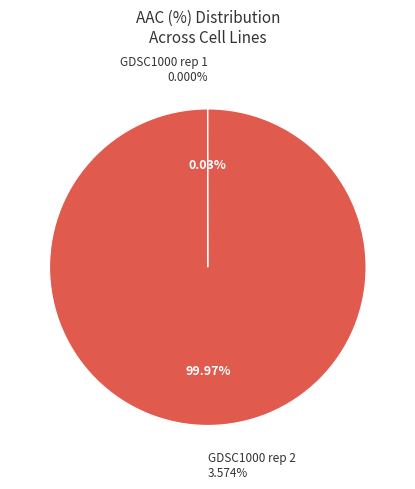

True or false: GDSC1000 rep 1 accounts for 0% of the total.

True